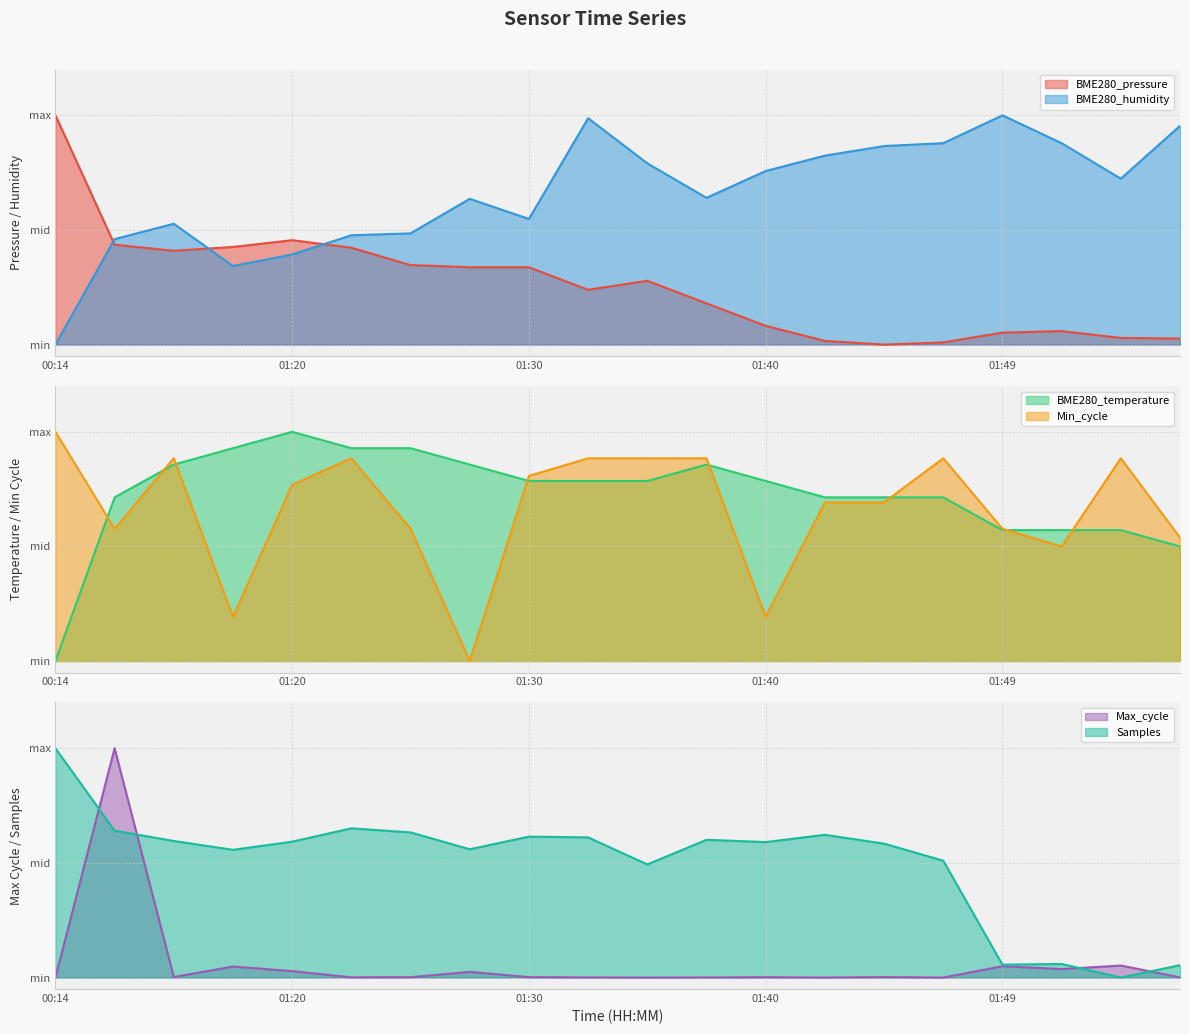

Between which two adjacent categories do BME280_humidity and Samples first intersect?

01:25 and 01:27